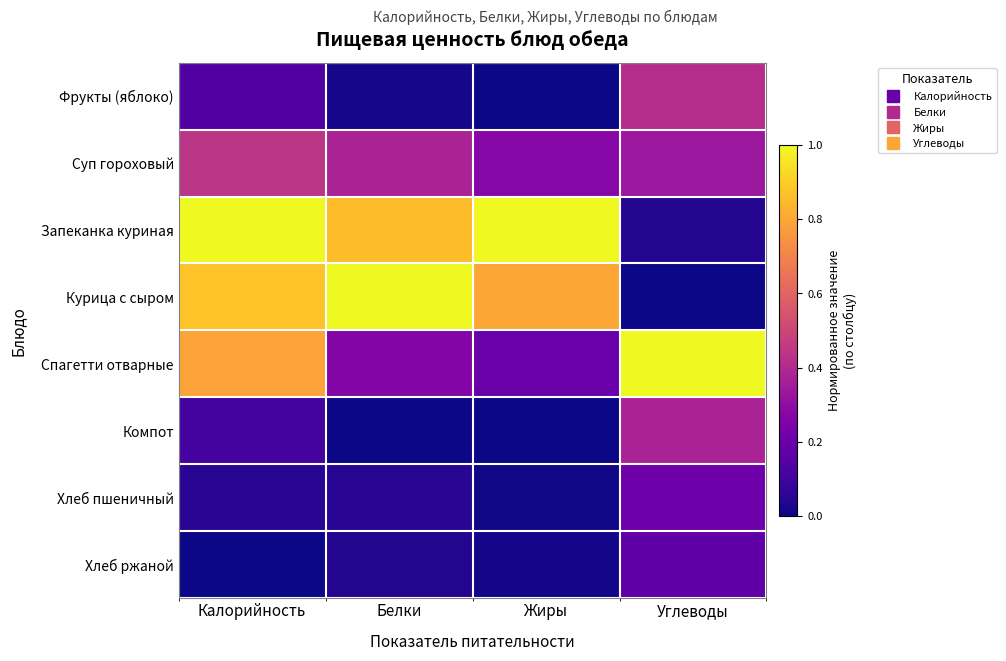

What is the total value across all series at Жиры?

2.3